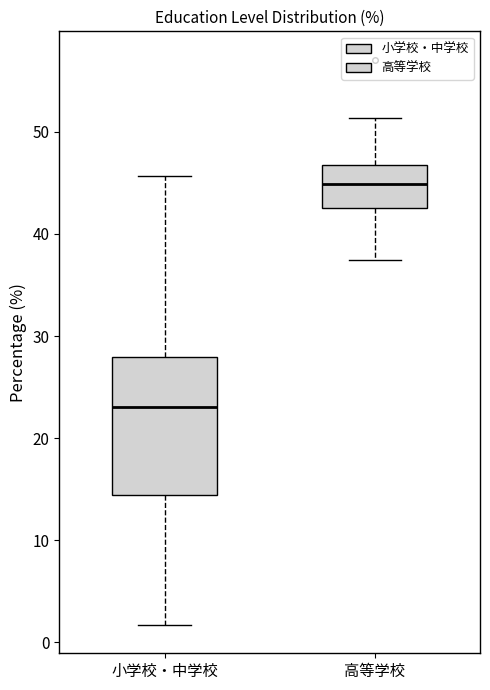

Which box is the tallest, from its lower edge to its upper edge?

小学校・中学校